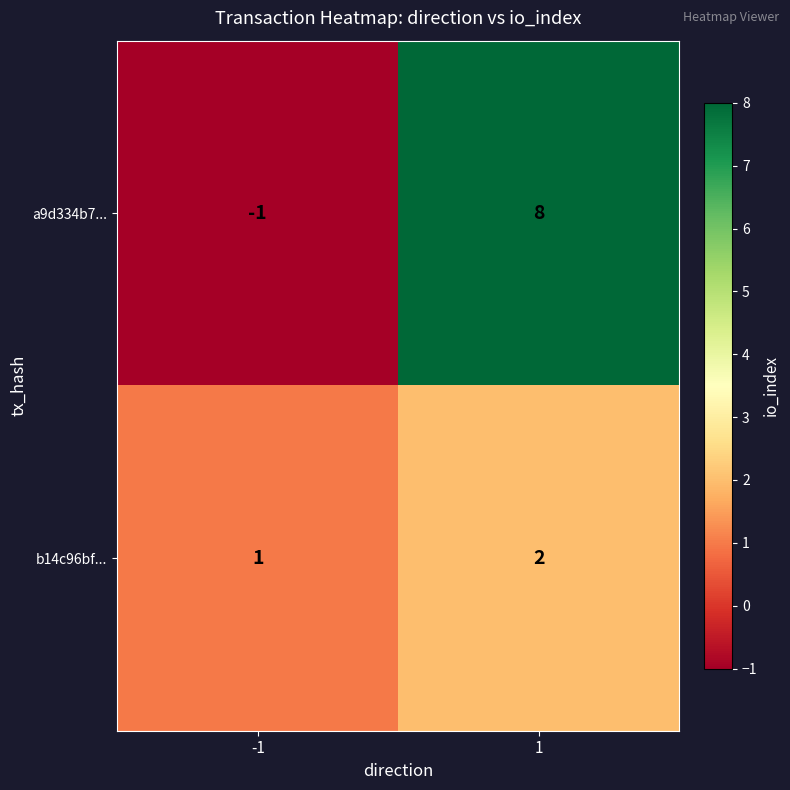

Between -1 and 1, which series saw the biggest shift?

a9d334b7...